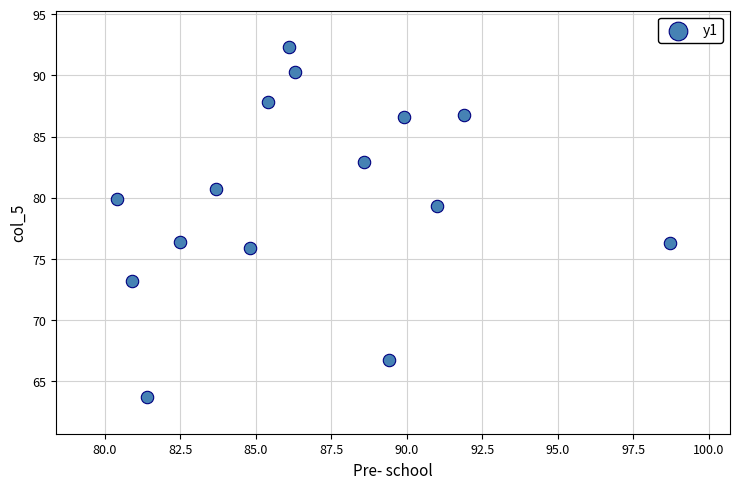

What is the range of Y values (max minus min)?

28.6